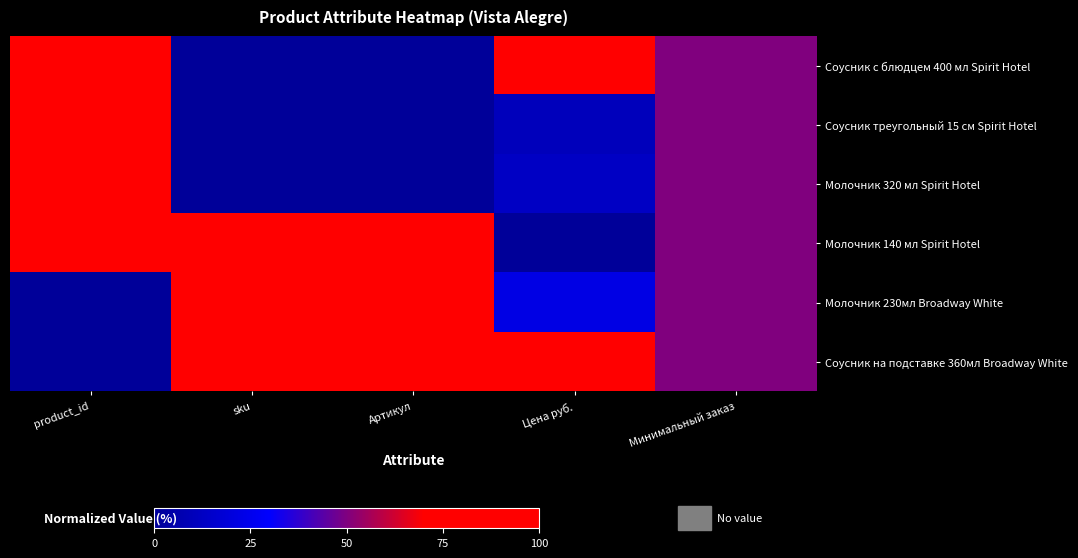

Rank the series at Артикул from lowest to highest value.

Соусник с блюдцем 400 мл Spirit Hotel, Соусник треугольный 15 см Spirit Hotel, Молочник 320 мл Spirit Hotel, Молочник 230мл Broadway White, Соусник на подставке 360мл Broadway White, Молочник 140 мл Spirit Hotel